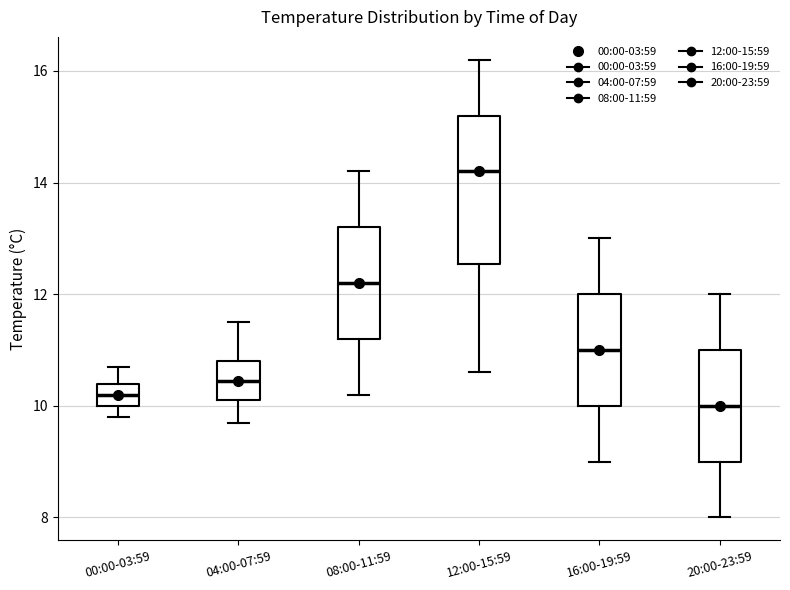

Which box's median line is the highest?

12:00-15:59